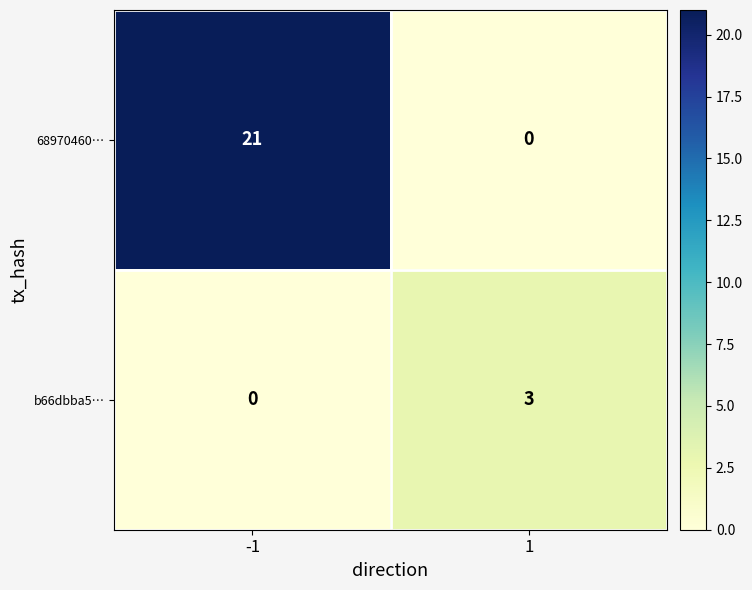

At which category is the sum across all series the highest?

-1